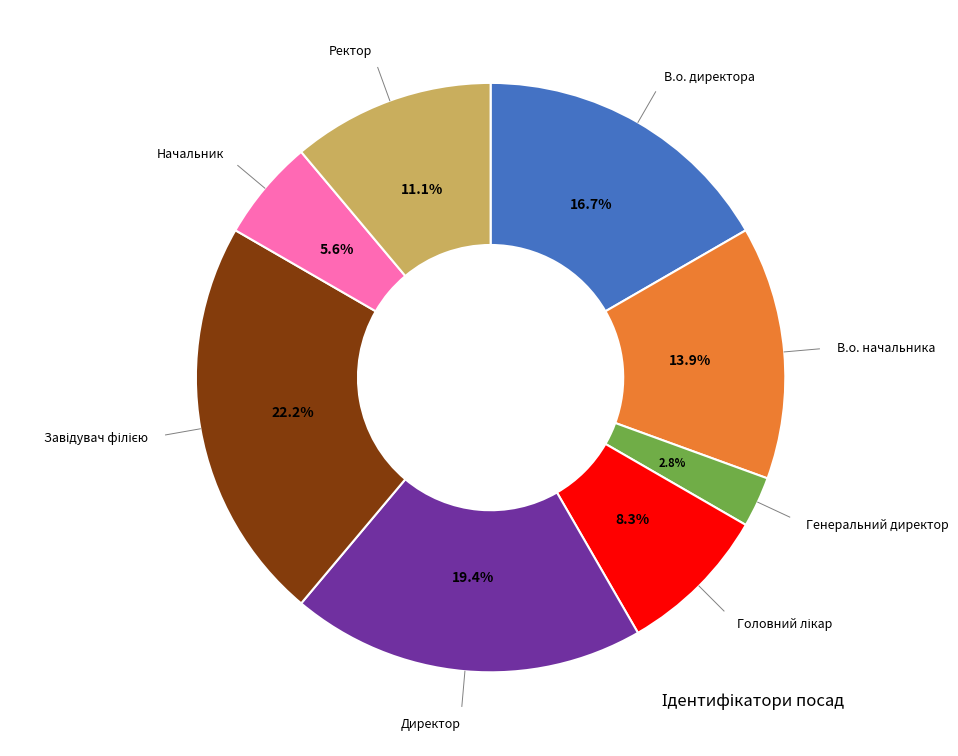

Is it true that Директор is 19% of the pie?

True